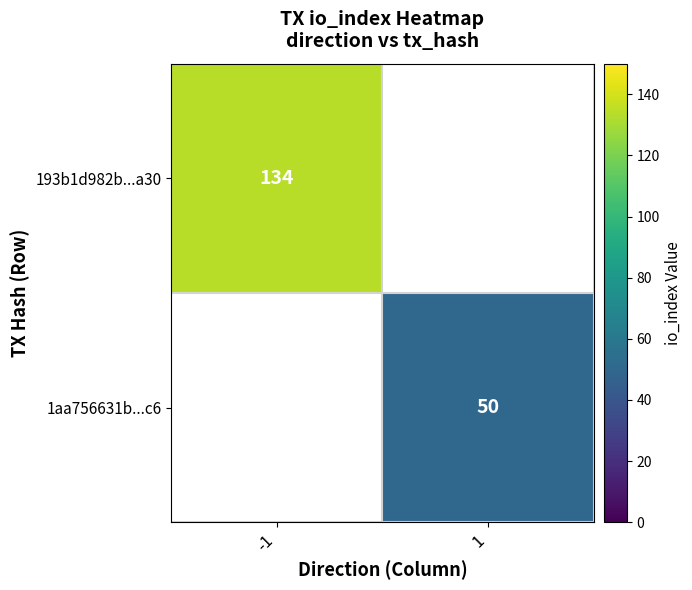

What is the maximum value for 193b1d982b...a30?

134.0